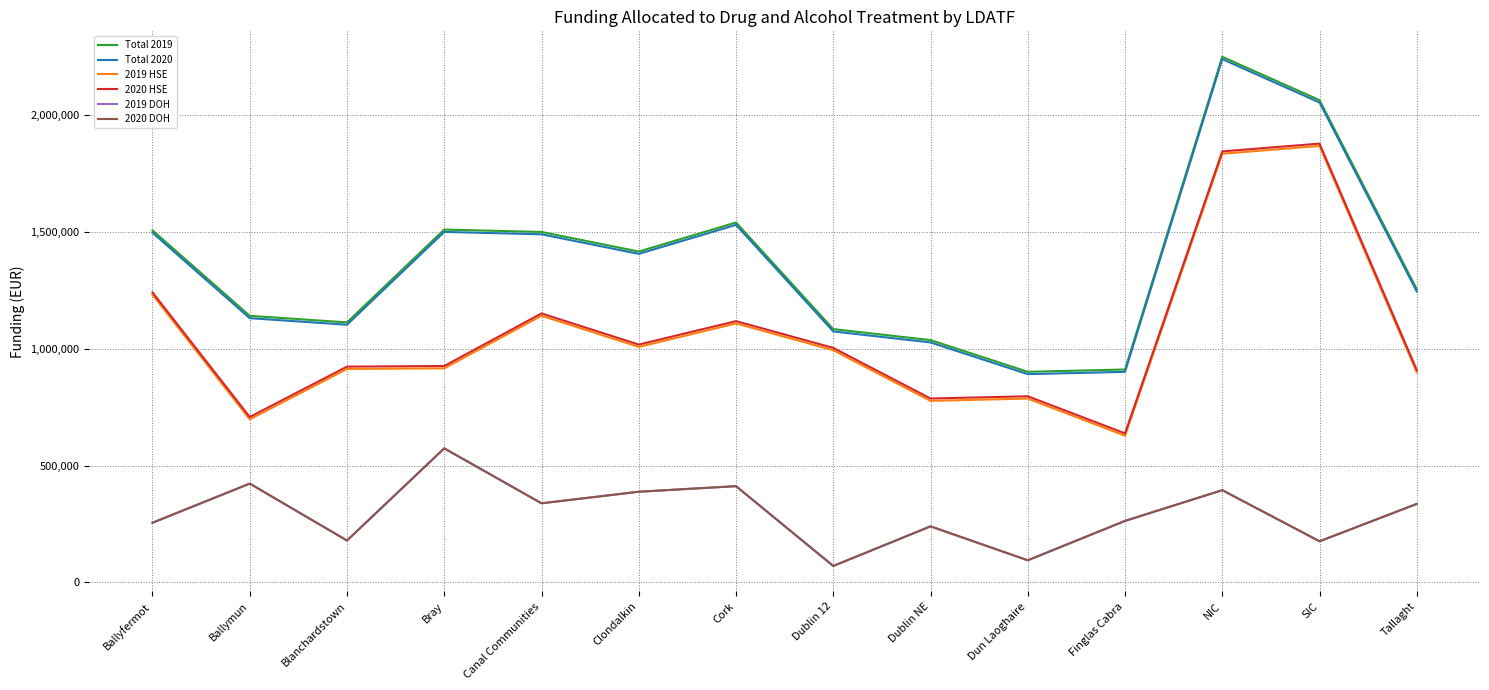

Rank the series by their maximum value, from lowest to highest.

2019 DOH, 2020 DOH, 2019 HSE, 2020 HSE, Total 2020, Total 2019